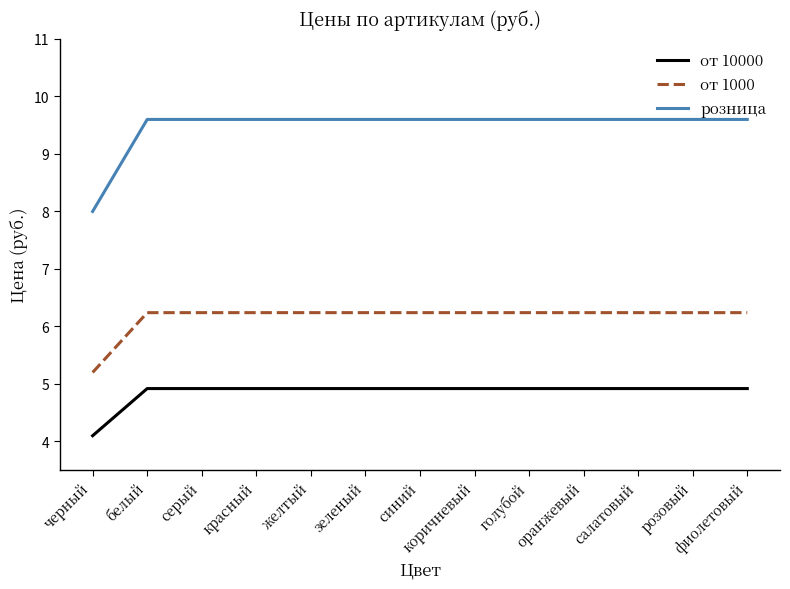

How many lines are shown in the chart?

3